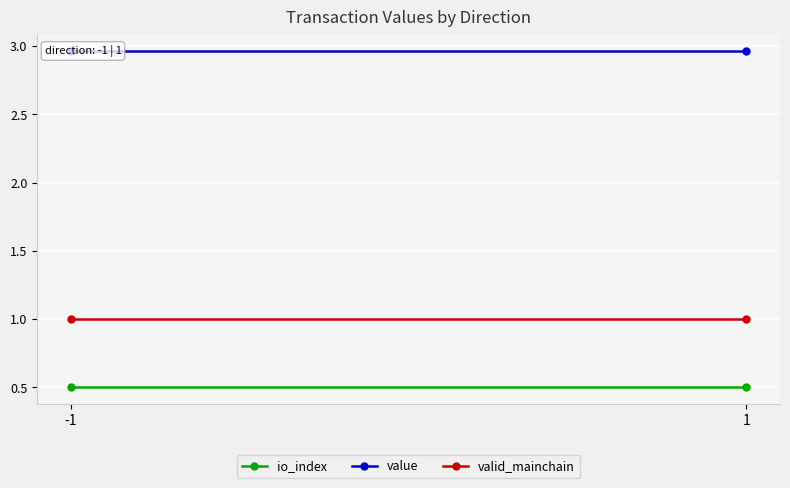

Reading left to right, list all the values displayed in this chart.

io_index: -1=0.5	1=0.5
value: -1=3.0	1=3.0
valid_mainchain: -1=1.0	1=1.0